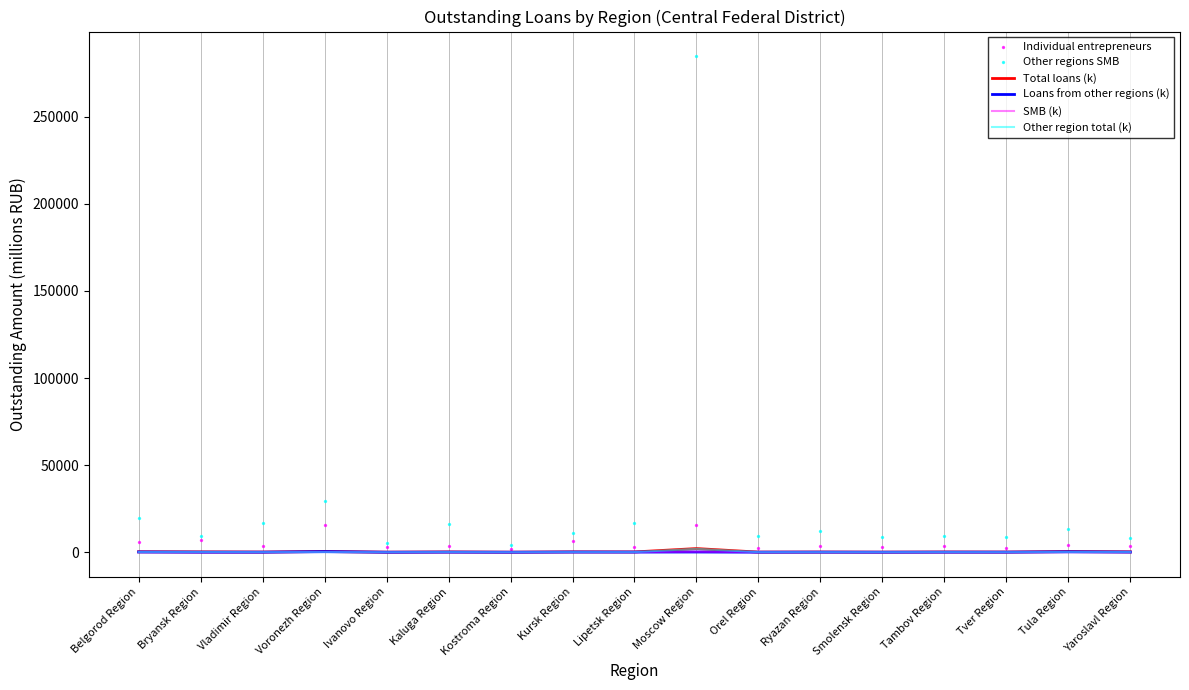

Which series contains the highest Y value?

Other regions SMB